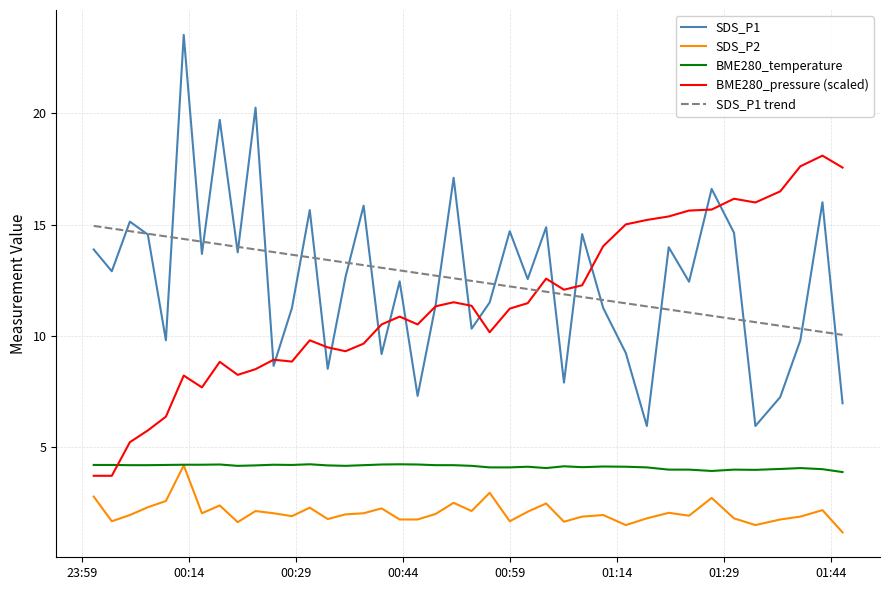

True or false: BME280_pressure (scaled) and BME280_temperature cross at least once.

True